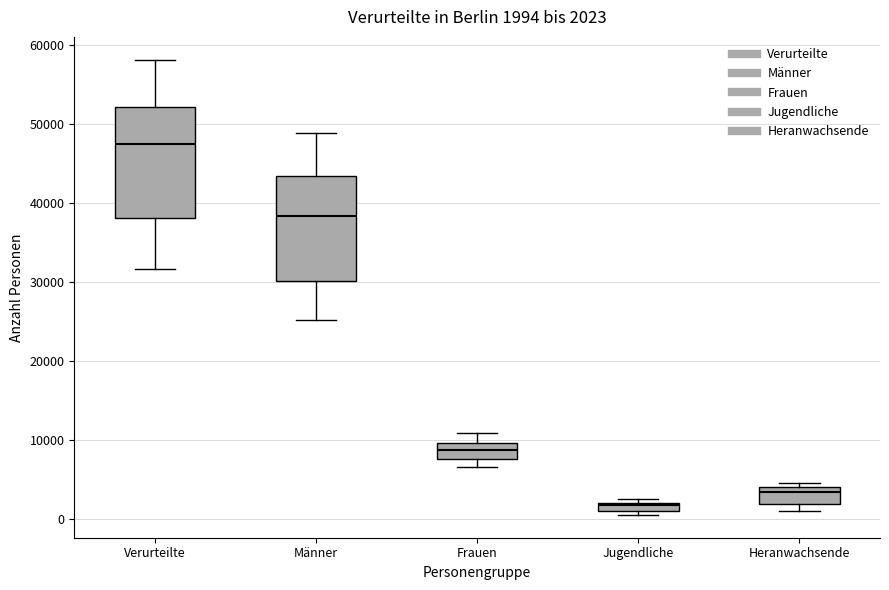

Which box's median line is the highest?

Verurteilte